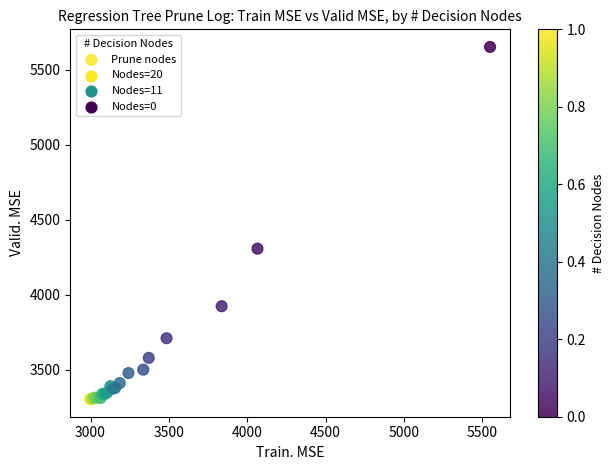

What Y value in the scatter plot is closest to 4478?

4307.6